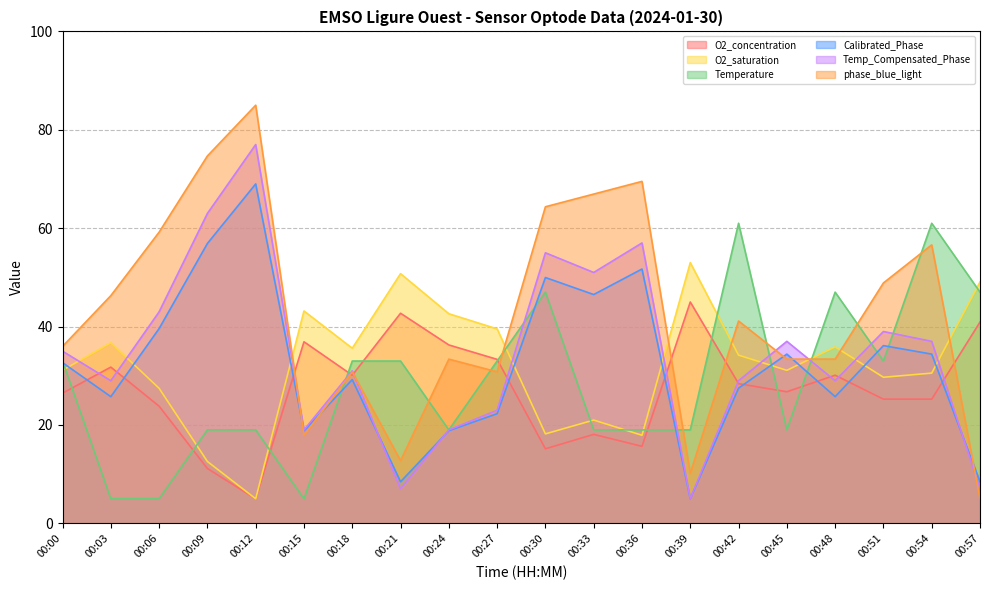

Which series has the largest range (max minus min)?

phase_blue_light